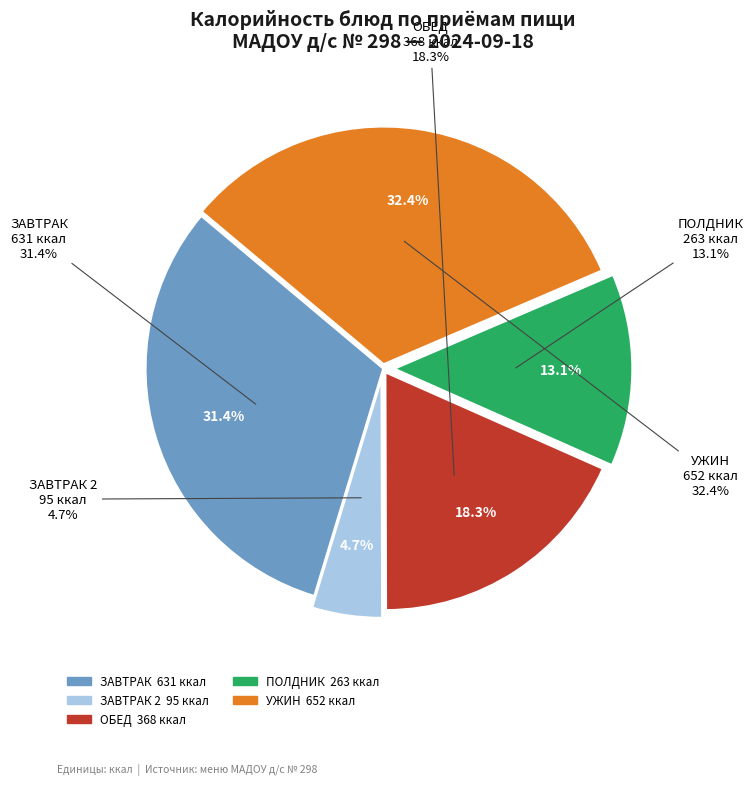

Is ПОМИДОР СВЕЖИЙ the majority of the pie?

No